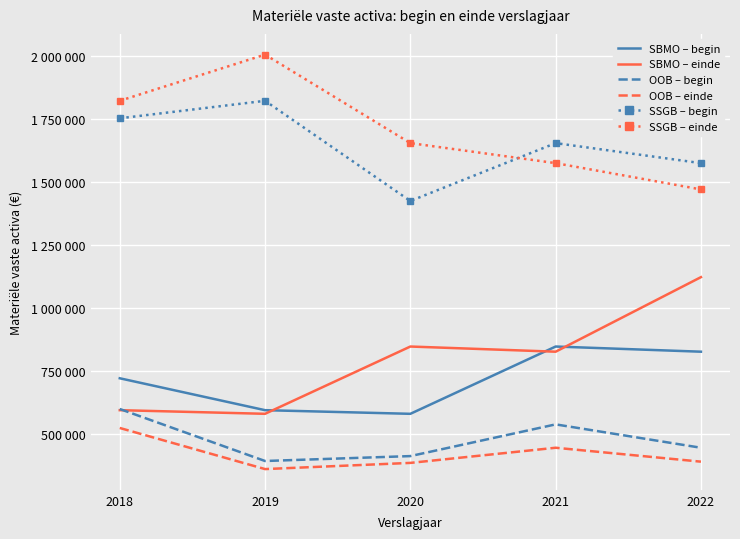

Count the SSGB – begin values in the range 1576361 to 1754218.

3